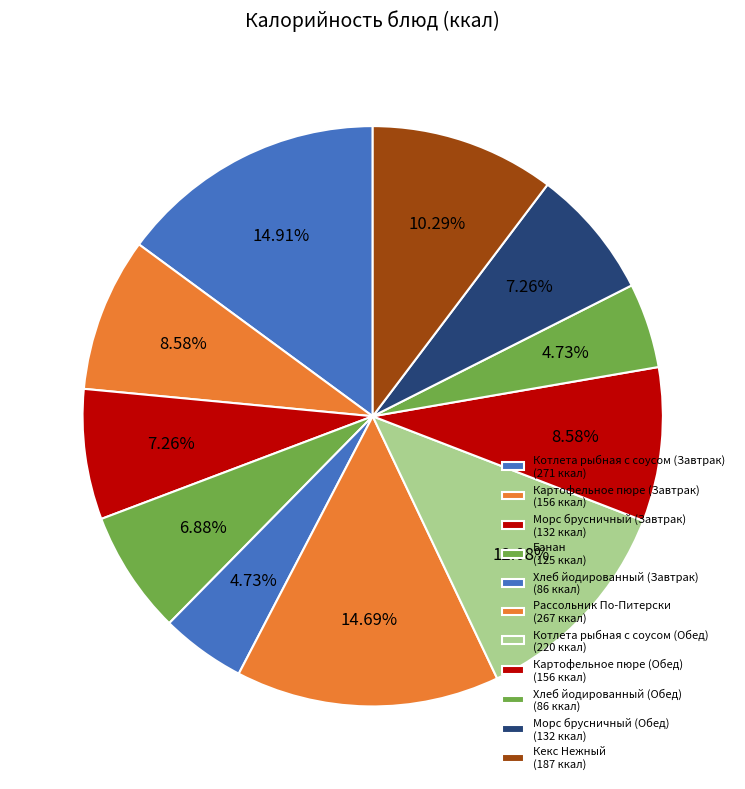

Which slice is the smallest?

Хлеб йодированный (Завтрак)